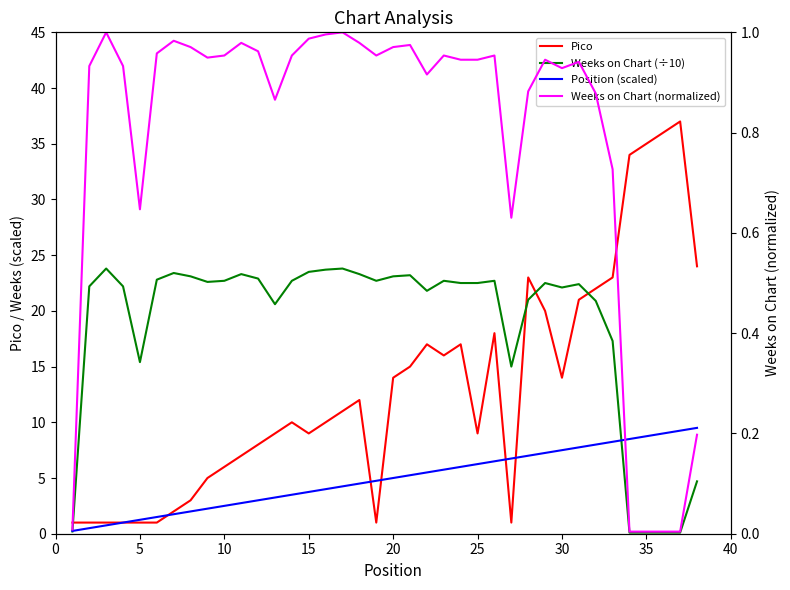

What are all the series names shown in the legend?

Pico, Weeks on Chart (÷10), Position (scaled), Weeks on Chart (normalized)